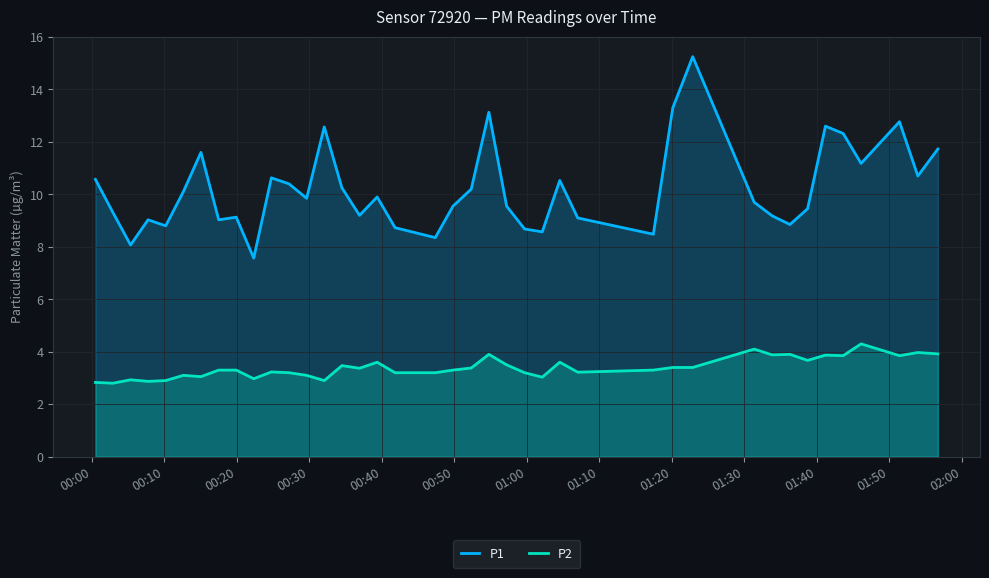

What is the difference between the maximum and minimum values in the P2 series?

1.5